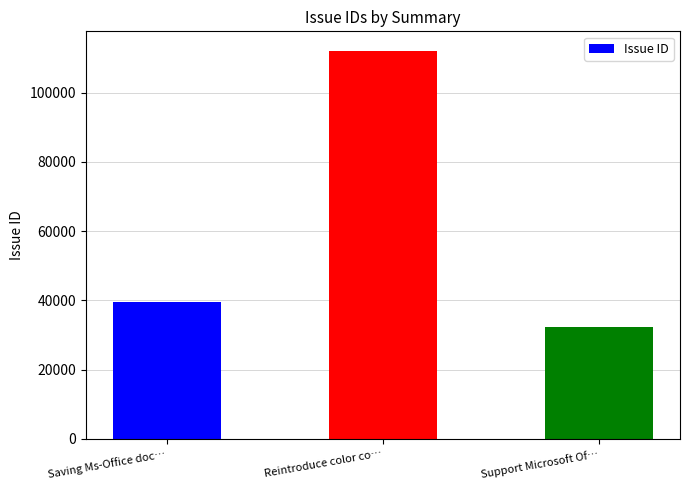

Rank the categories by value from highest to lowest.

Reintroduce color co…, Saving Ms-Office doc…, Support Microsoft Of…